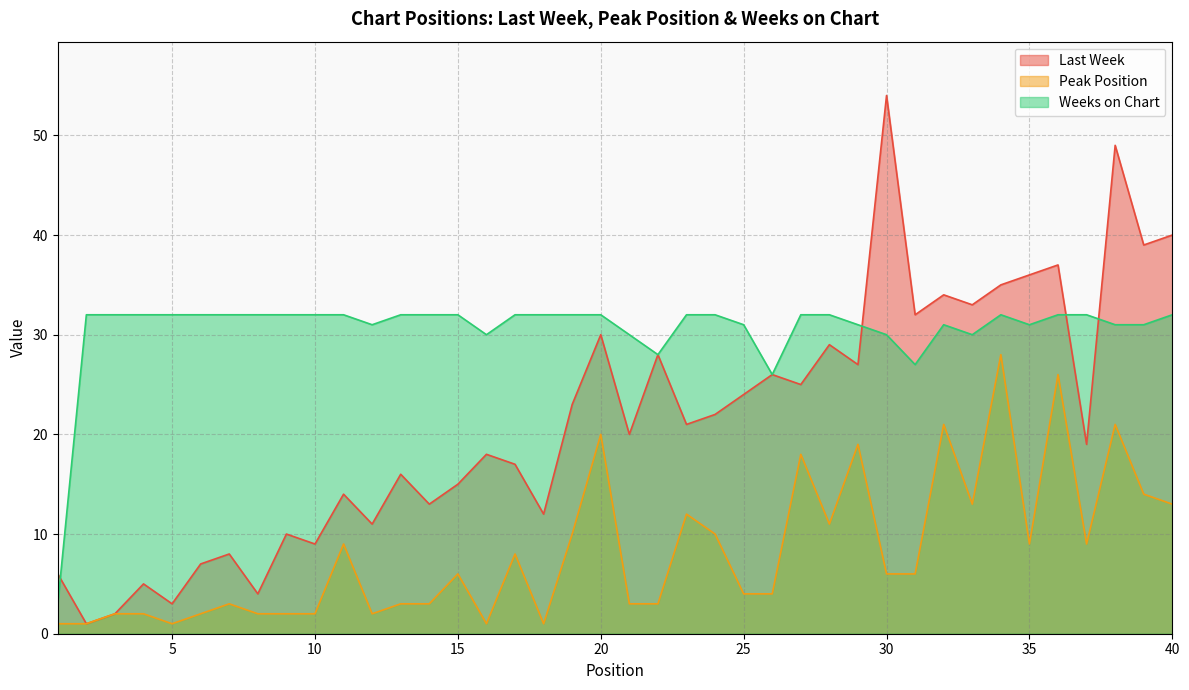

What is the approximate value of Last Week at 28, to the nearest 10?

30